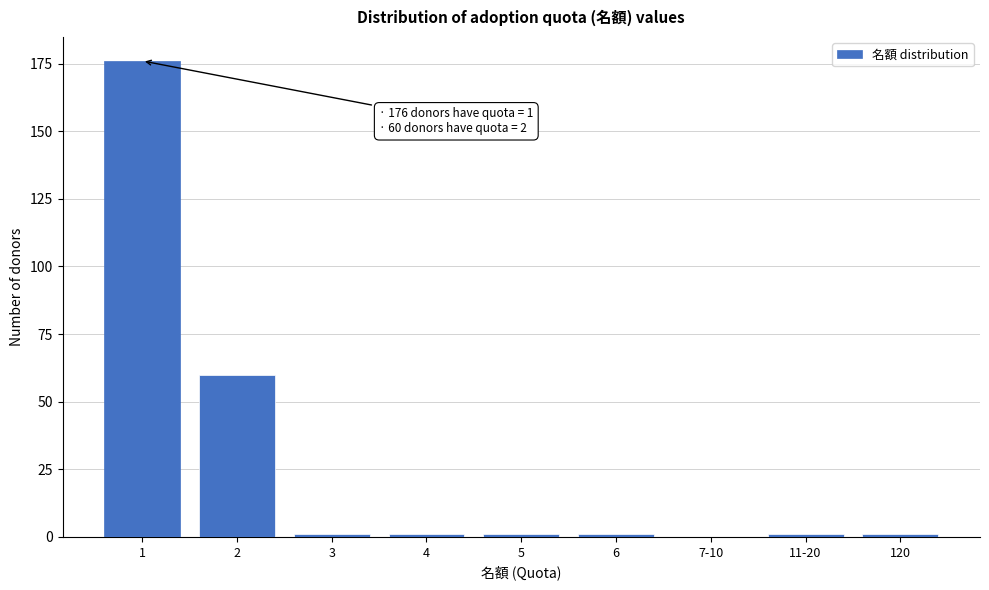

Reading right to left, what are all the values shown in this chart?

120=1	11-20=1	7-10=0	6=1	5=1	4=1	3=1	2=60	1=176